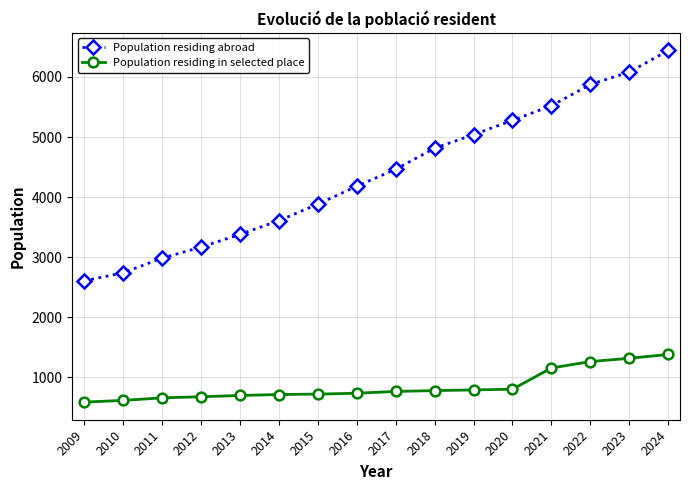

Does the chart display data point markers on the line(s)?

Yes